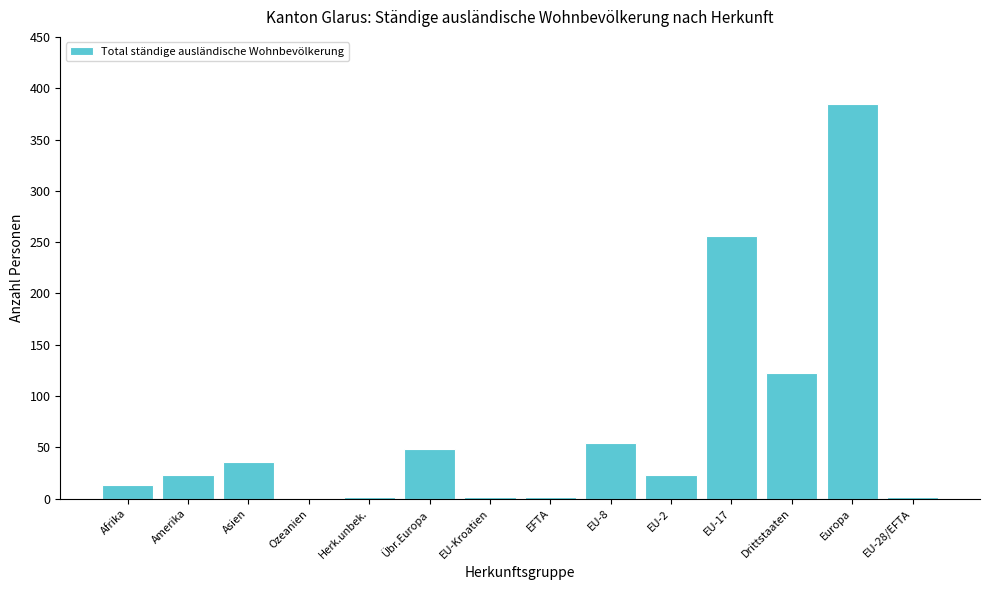

What is the sum of all values?

968